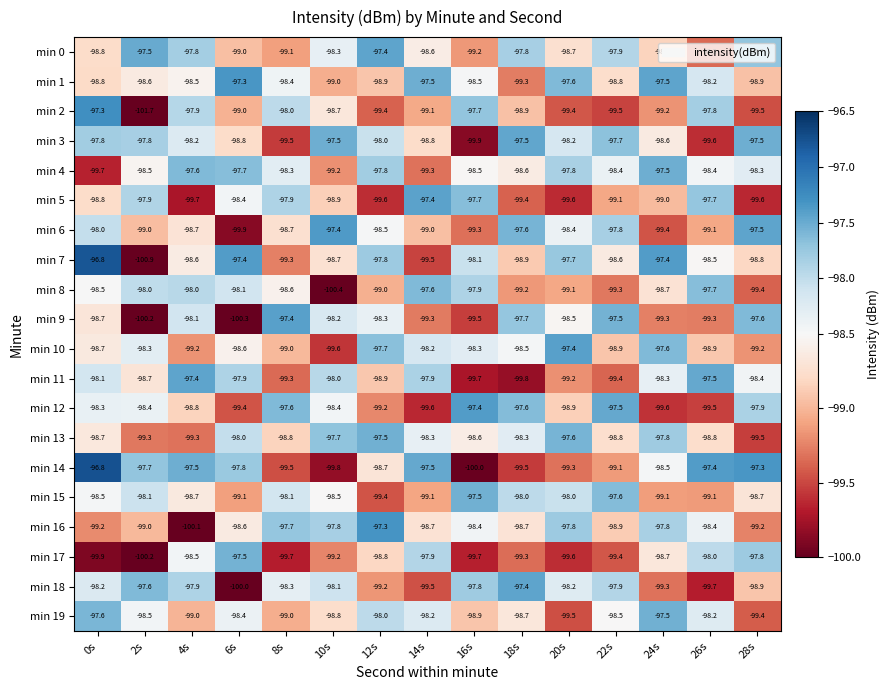

The min 10 series shows -99.2 at 4s. True or false?

True